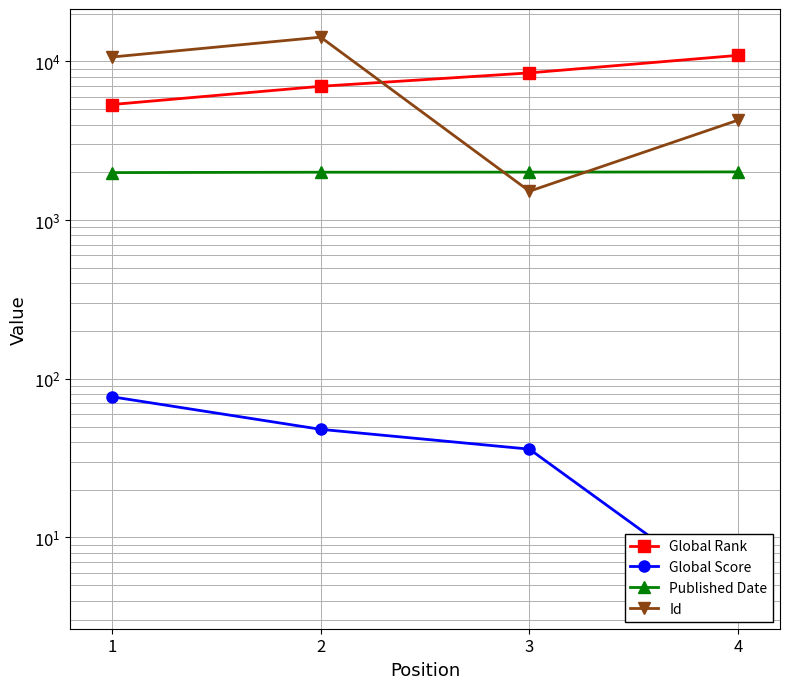

What is the value of the Published Date point at the 4th from the left?

2012